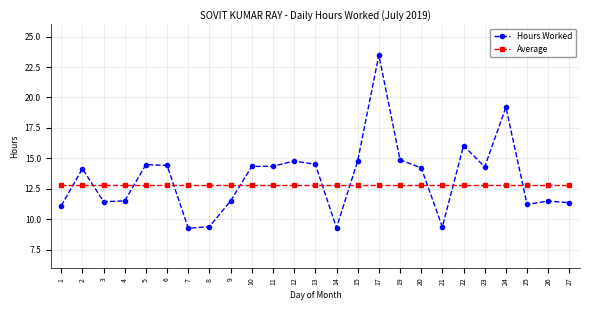

Which category has the highest value across all series?

17